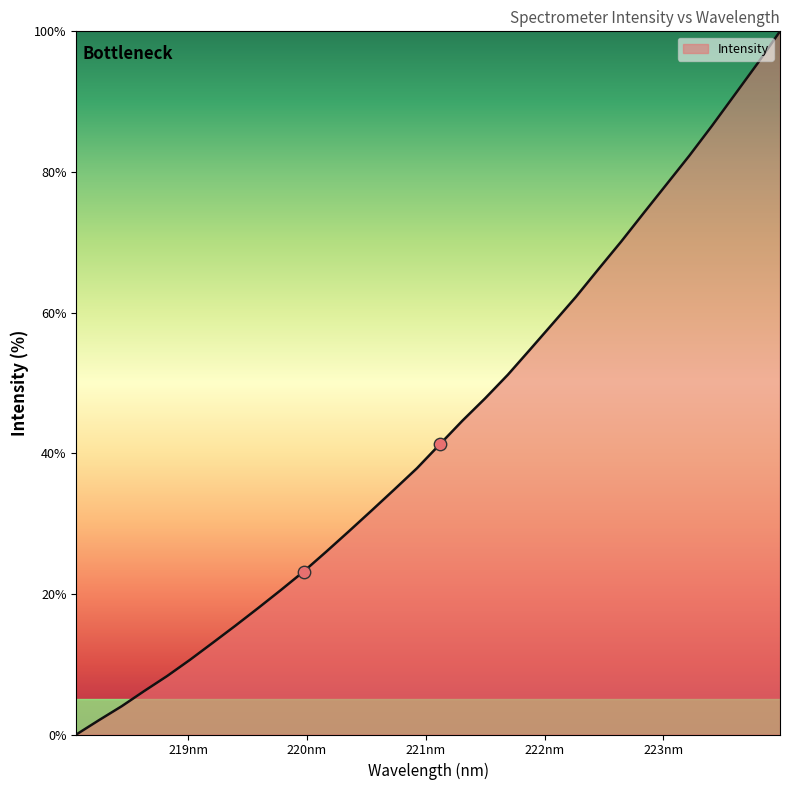

What is the maximum value shown in the chart?

100.0